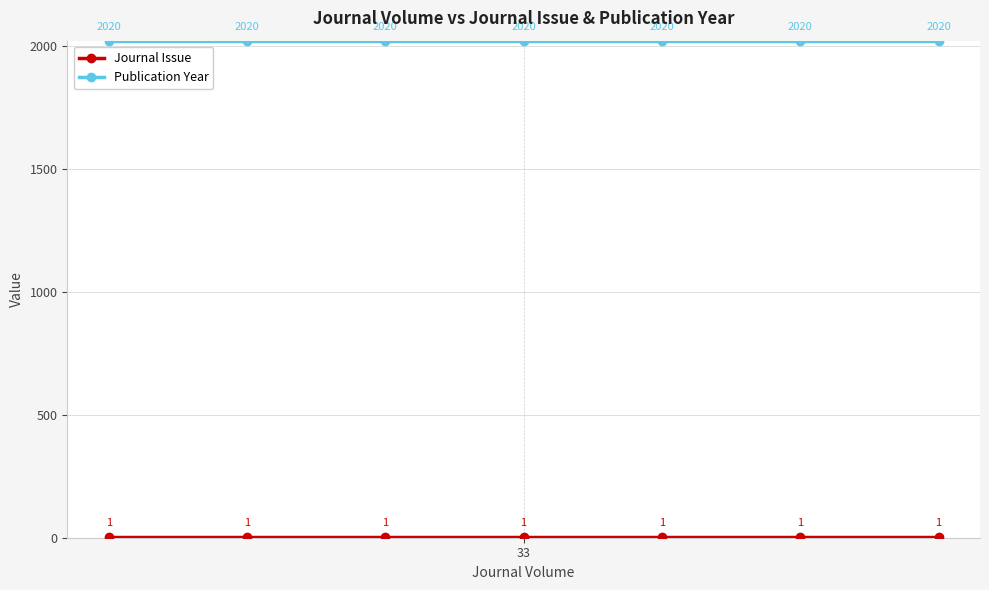

List the series in order of their overall mean, highest first.

Publication Year, Journal Issue